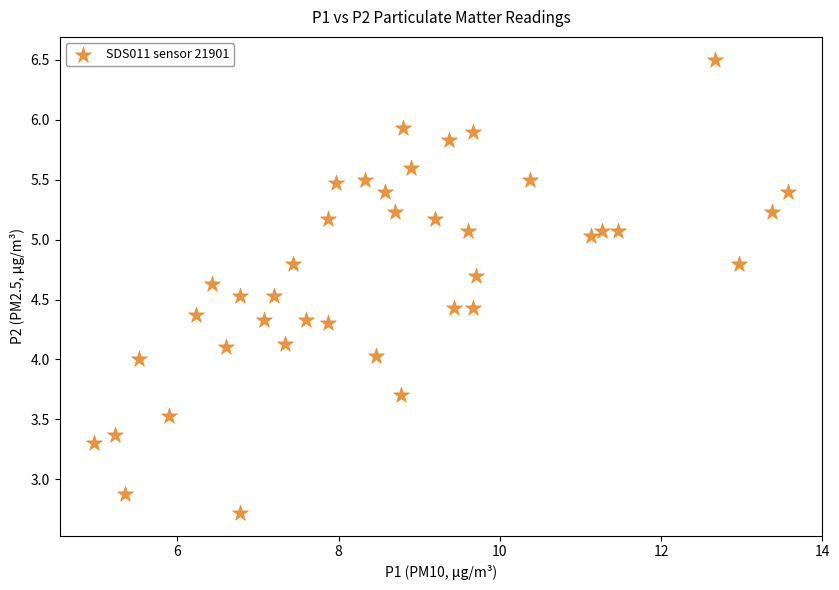

What is the range of X values (max minus min)?

8.6